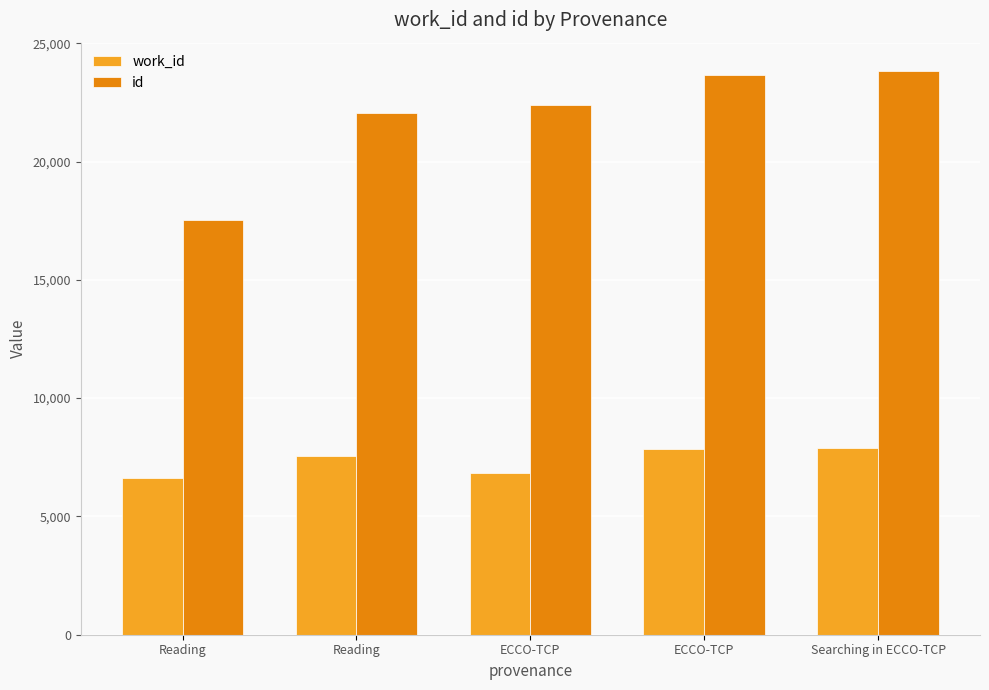

Is it true that work_id equals 7879 at Searching in ECCO-TCP?

True